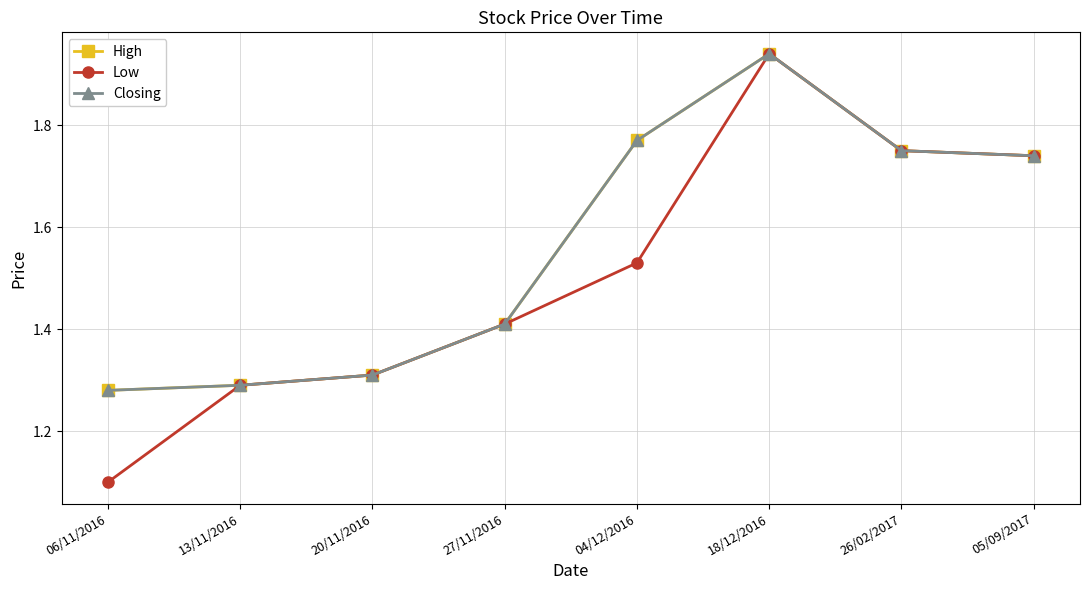

What is the value of the Low point at the 7th from the left?

1.8